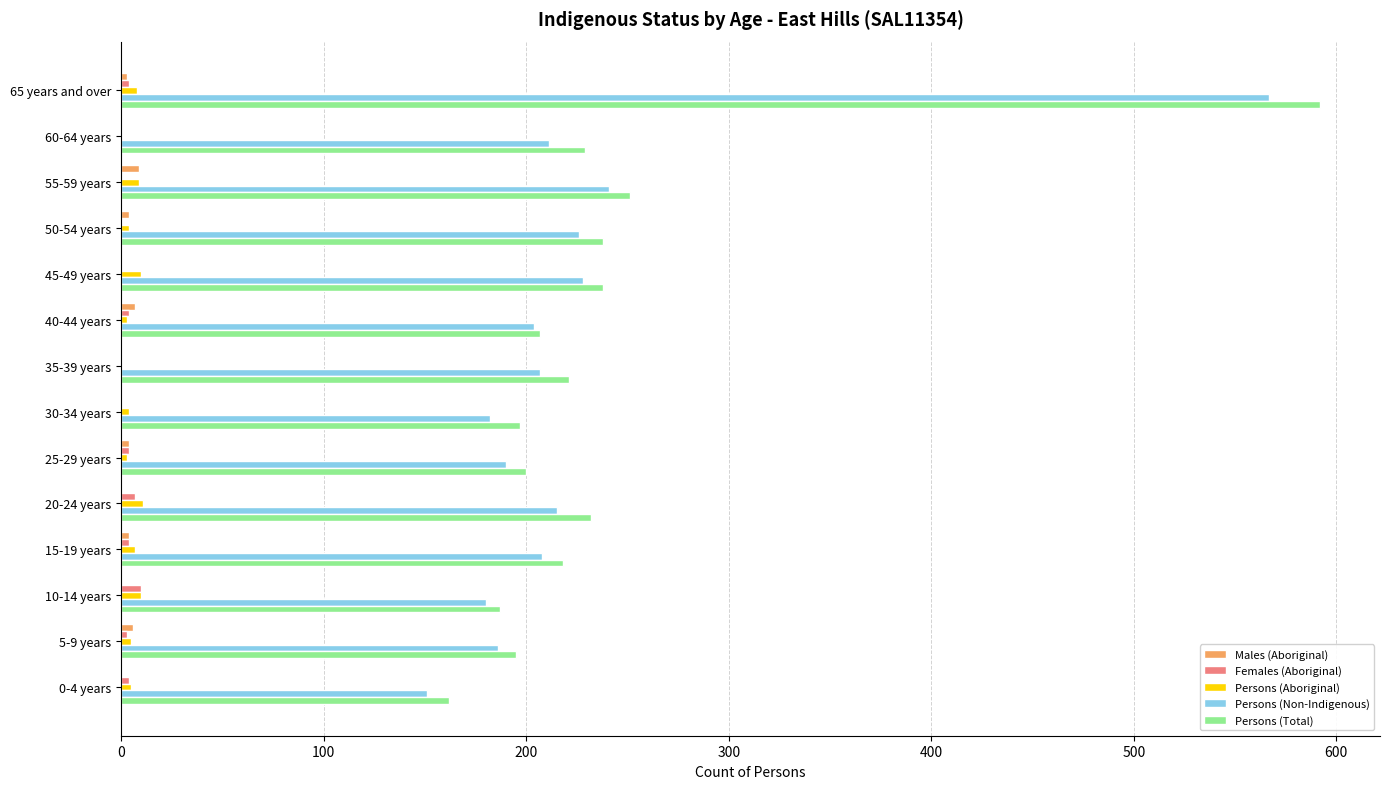

Which label corresponds to the largest value in the chart?

65 years and over